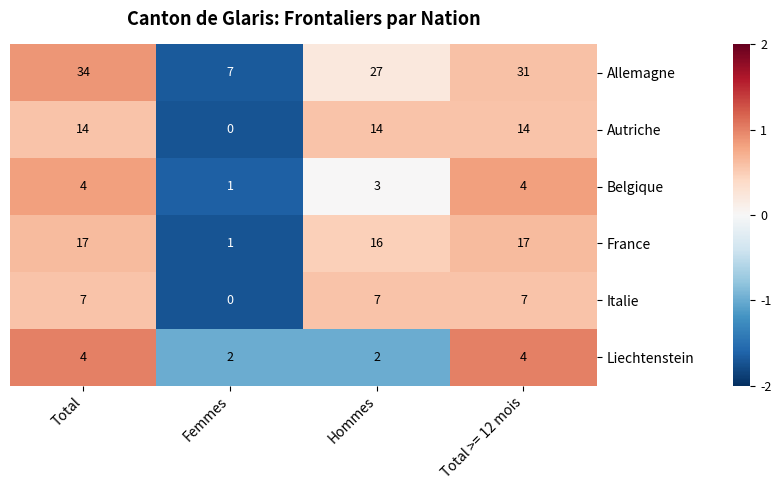

What is the greatest value displayed?

34